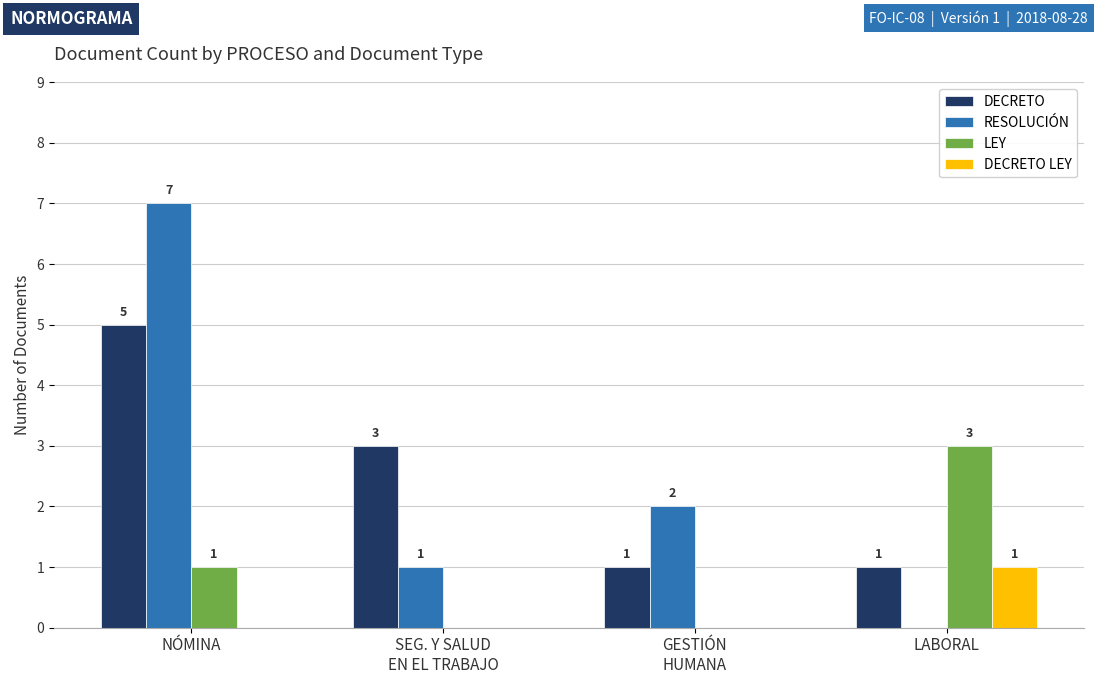

What are all the series names shown in the legend?

DECRETO, RESOLUCIÓN, LEY, DECRETO LEY